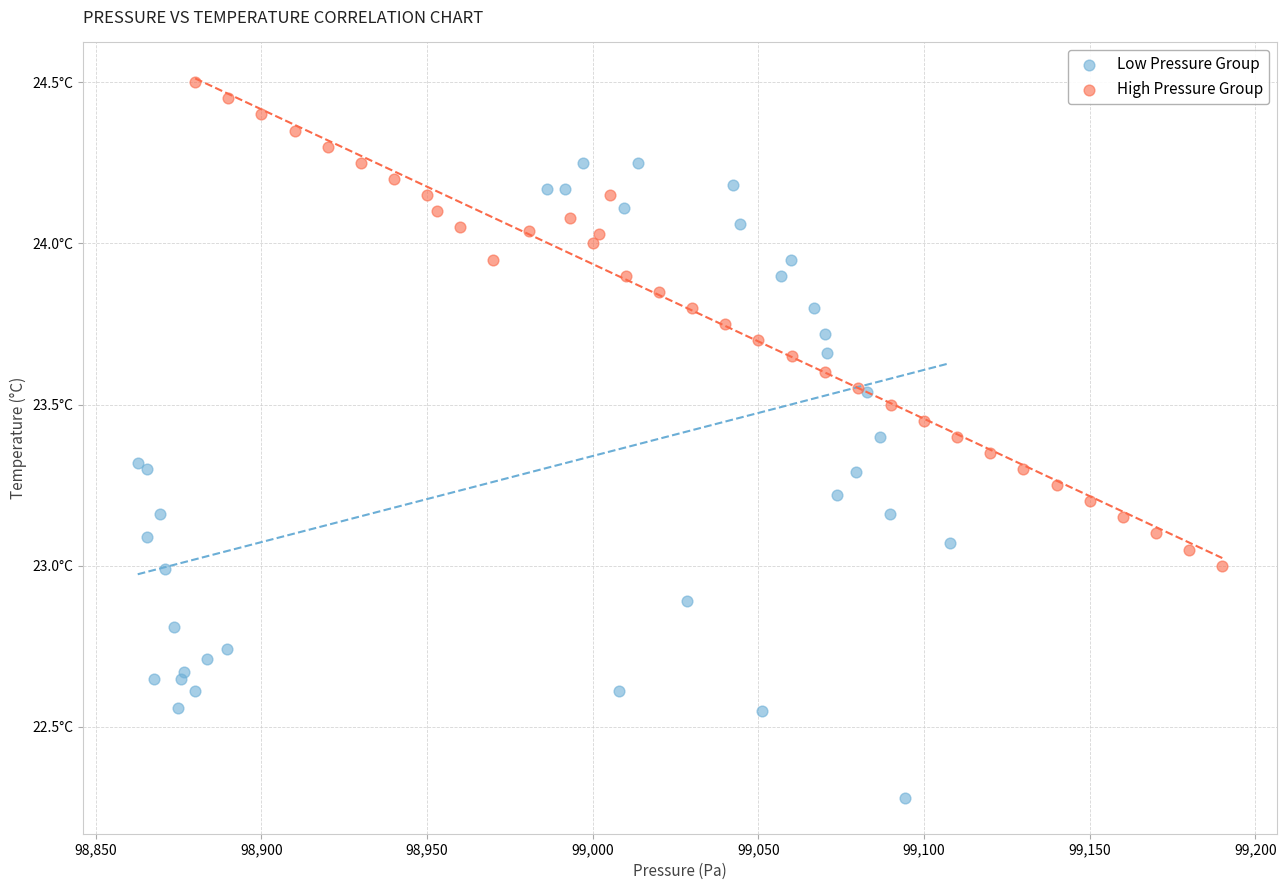

Which series contains the lowest Y value?

Low Pressure Group